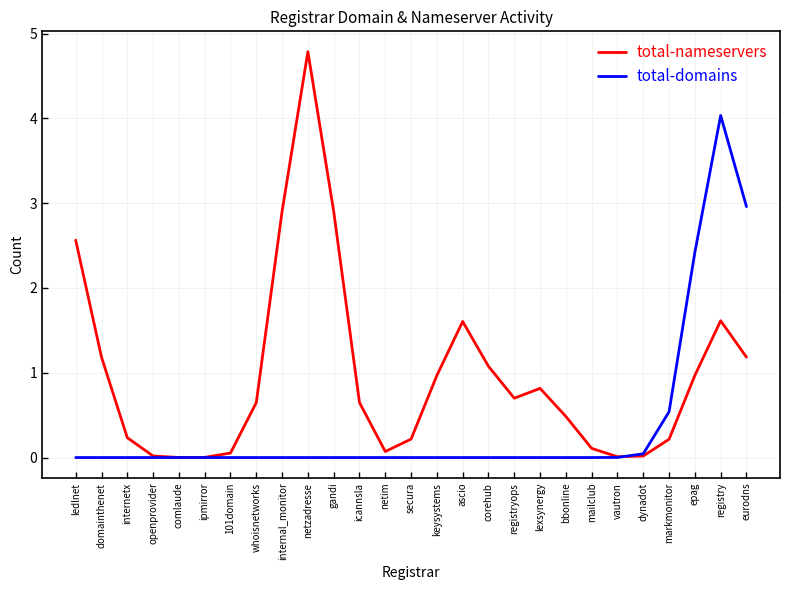

Rank the series at netim from lowest to highest value.

total-domains, total-nameservers